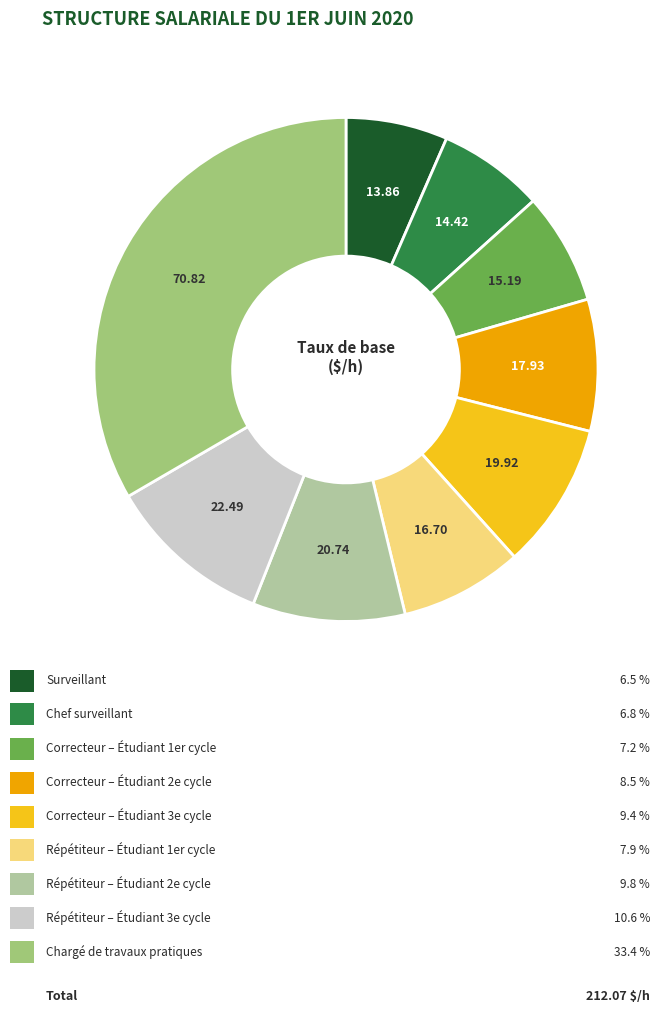

Is there a majority slice in this chart?

No